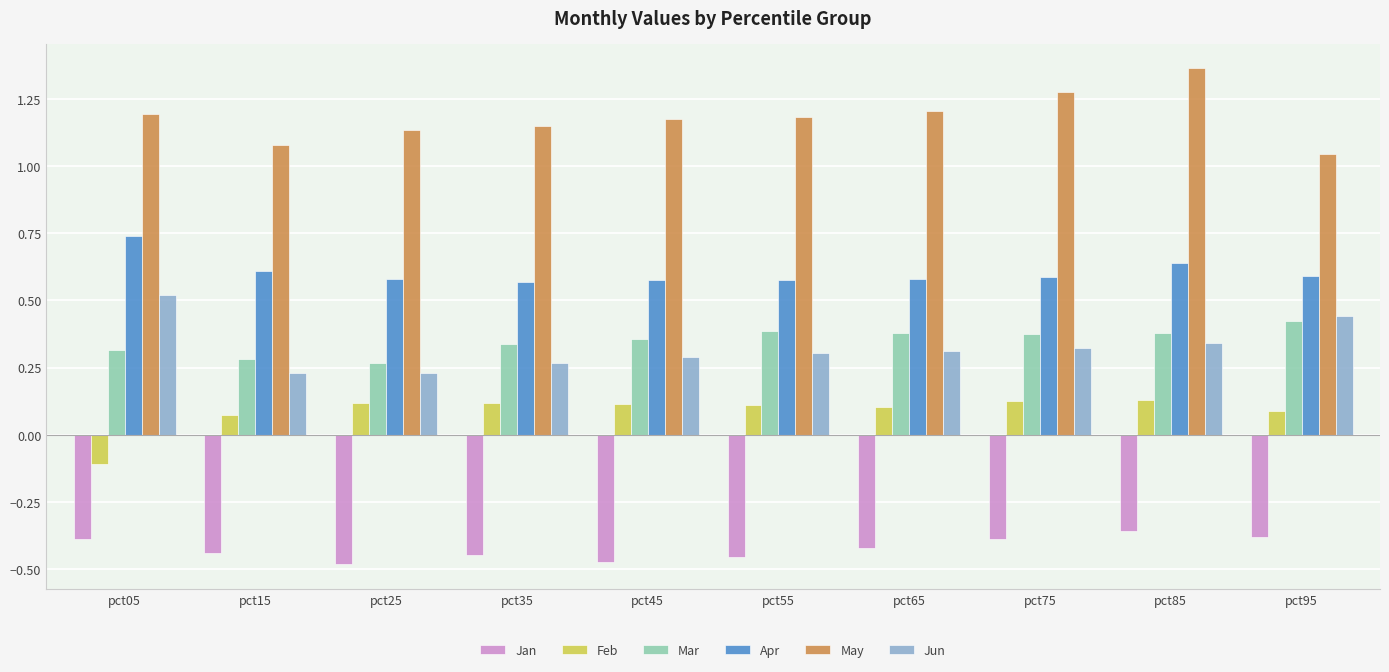

Is it true that Jun equals 0.2 at pct75?

False